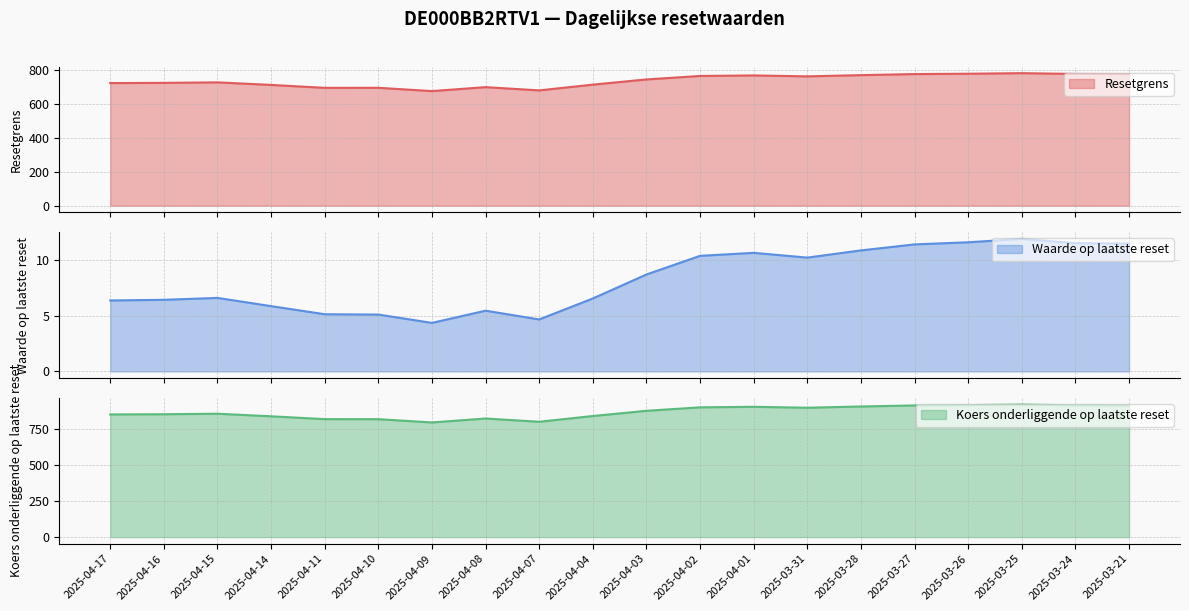

Does the chart have visible grid lines?

Yes